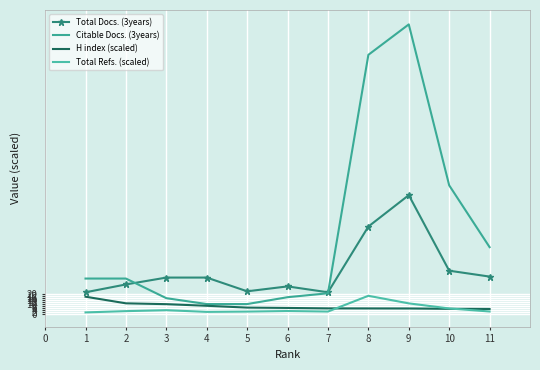

After their last crossing, which series has the higher values: H index (scaled) or Total Refs. (scaled)?

H index (scaled)